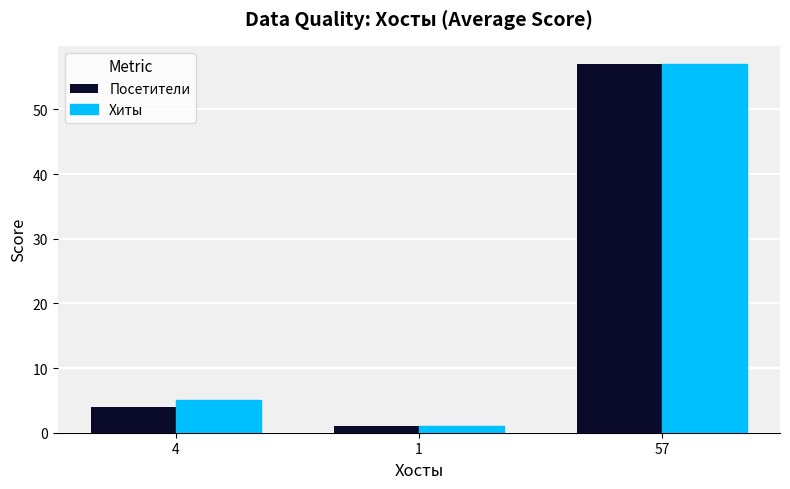

What position from the right is 4?

3